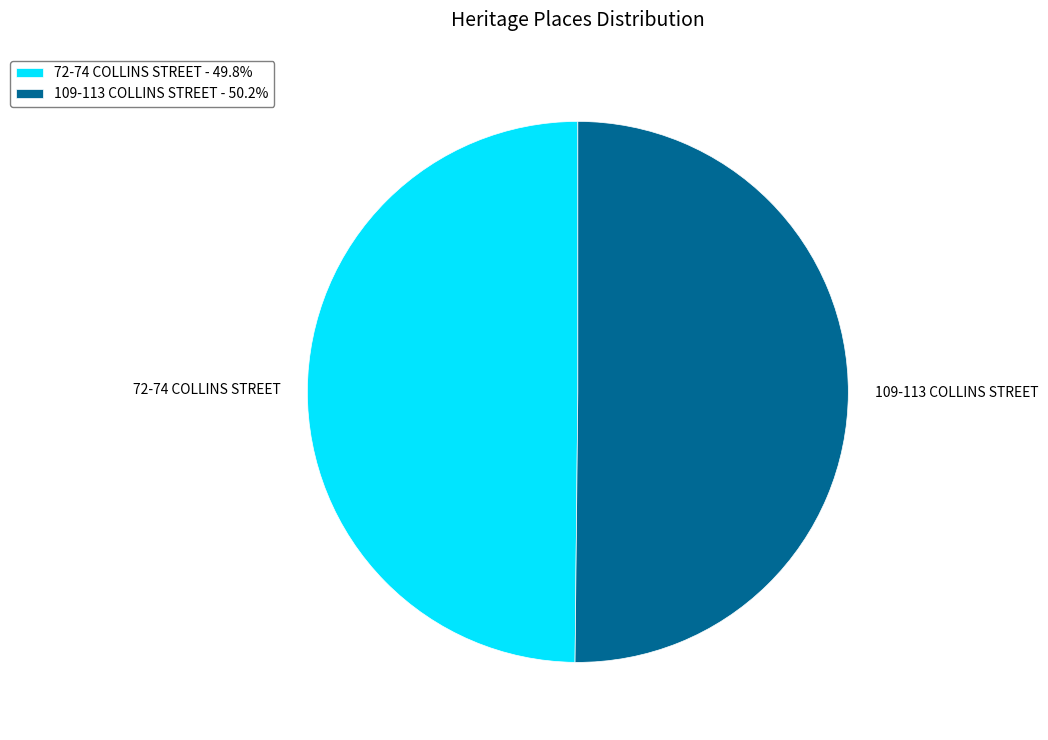

What is the ratio of the value at 72-74 COLLINS STREET to the value at 109-113 COLLINS STREET?

1.0